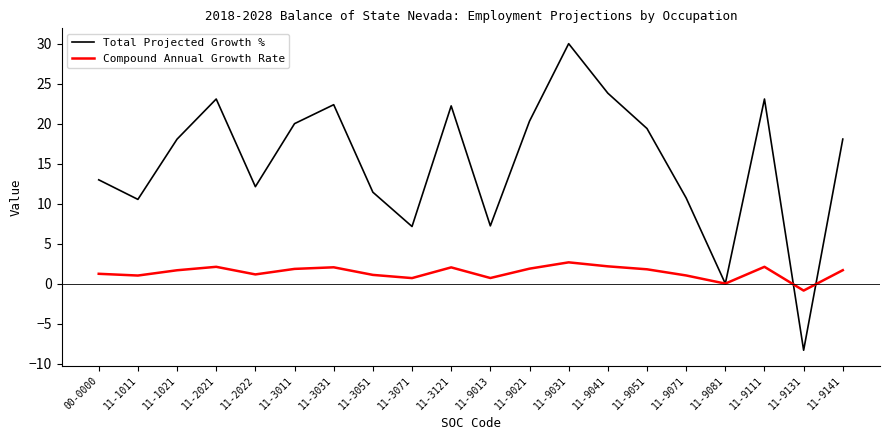

Which series changed the most between 11-2021 and 11-9013?

Total Projected Growth %